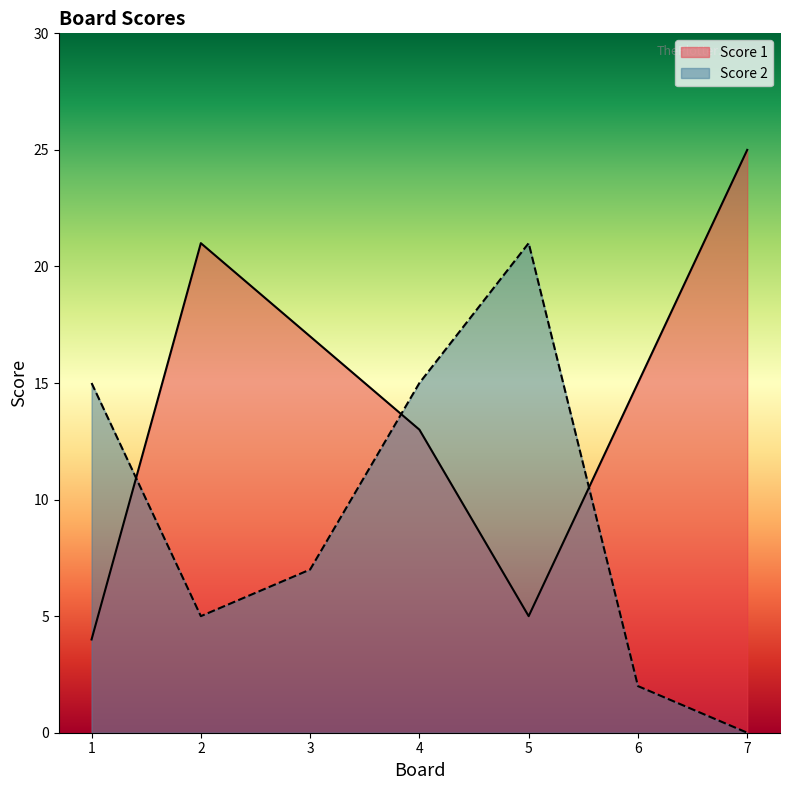

List the labels in order of Score 1 value, smallest first.

1, 5, 4, 6, 3, 2, 7